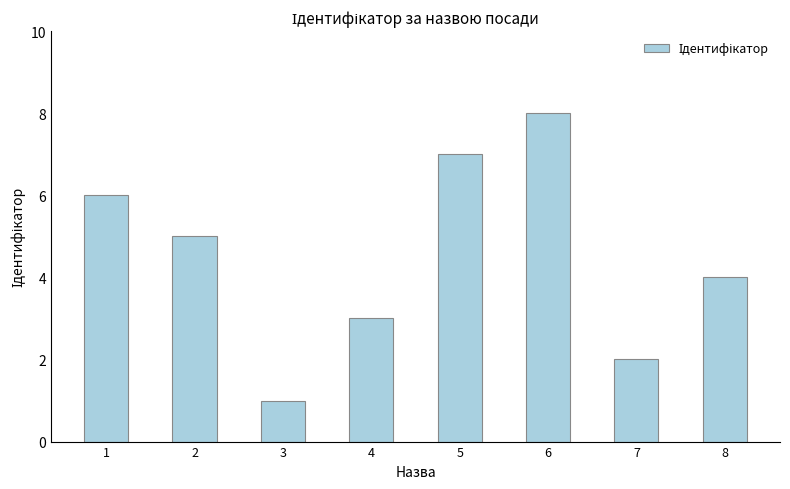

The chart shows a value of 7 at 5. True or false?

True